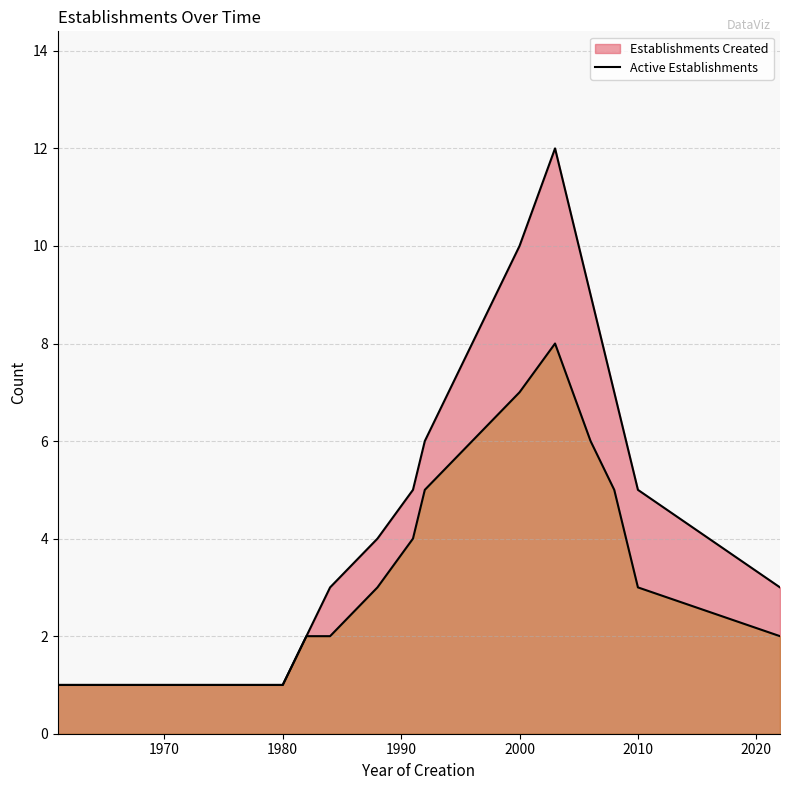

True or false: Active Establishments and Establishments Created cross at least once.

False